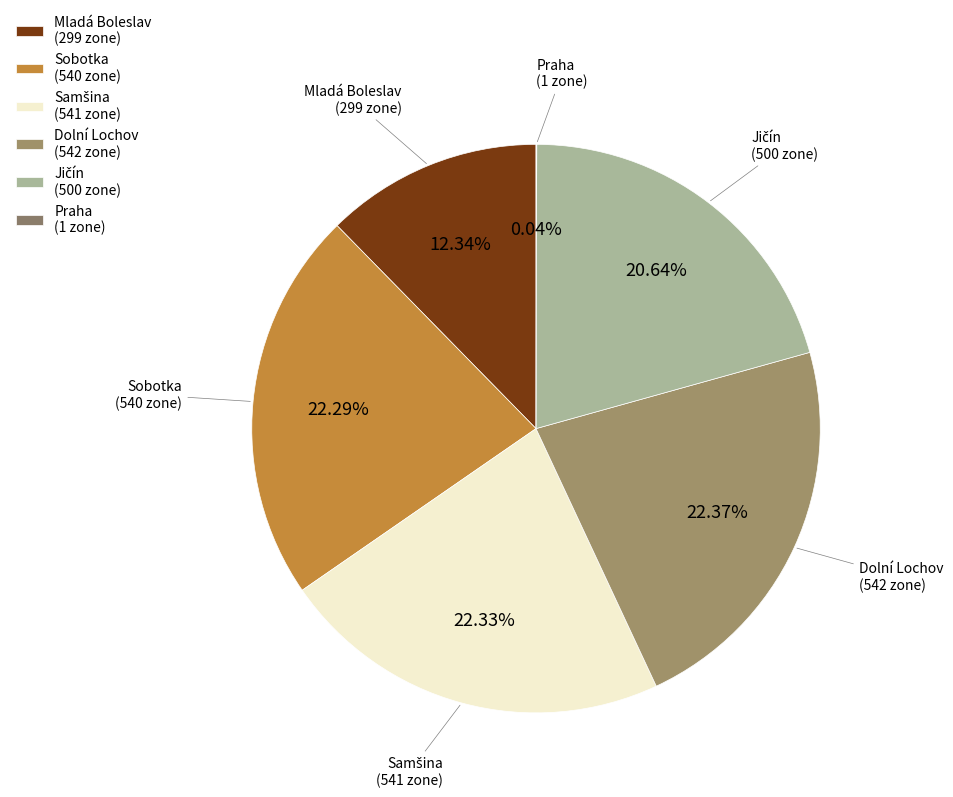

Is there a majority slice in this chart?

No